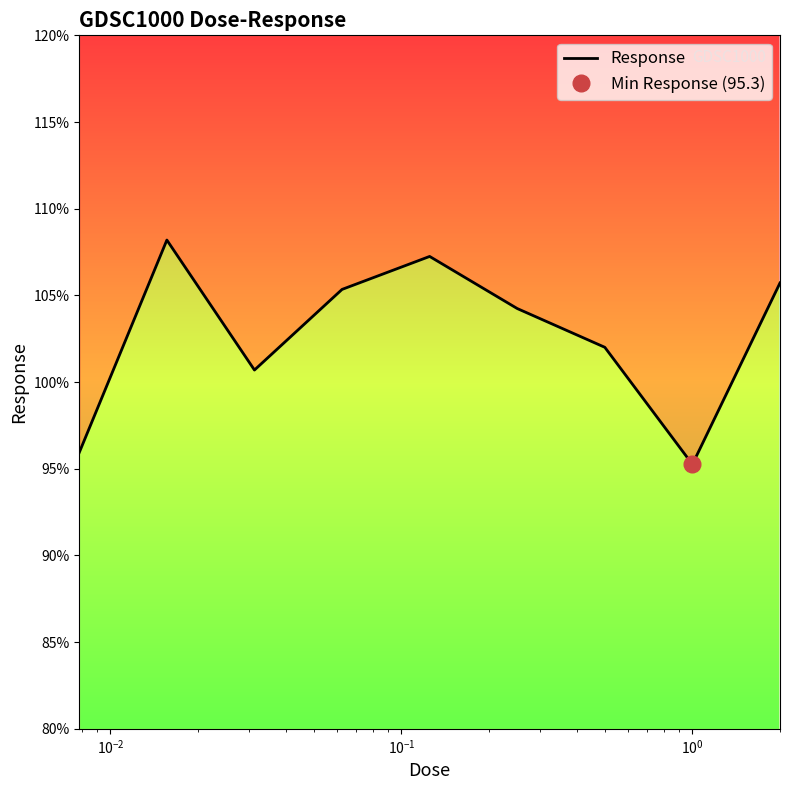

True or false: the data shows 95.3 at 7.

True